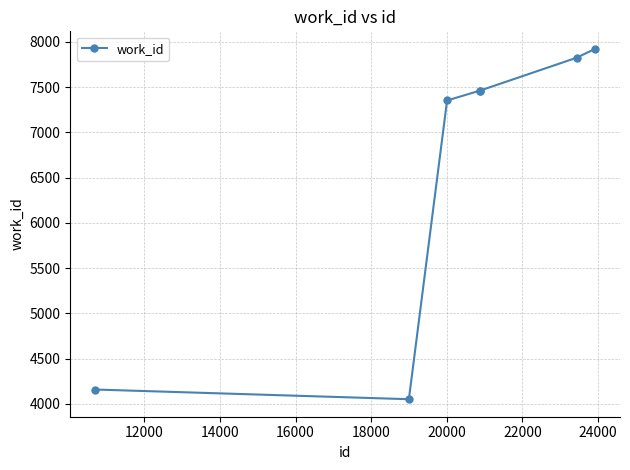

Reading left to right, what are all the values shown in this chart?

4157	4050	7353	7463	7463	7826	7924